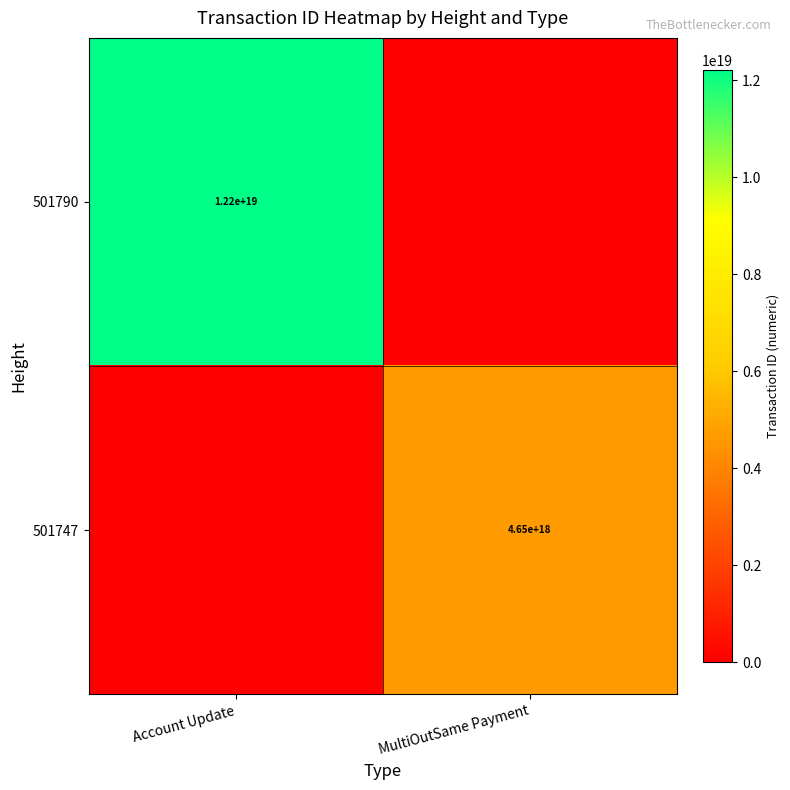

Is the value of 501790 at Account Update greater than the value of 501747 at MultiOutSame Payment?

Yes